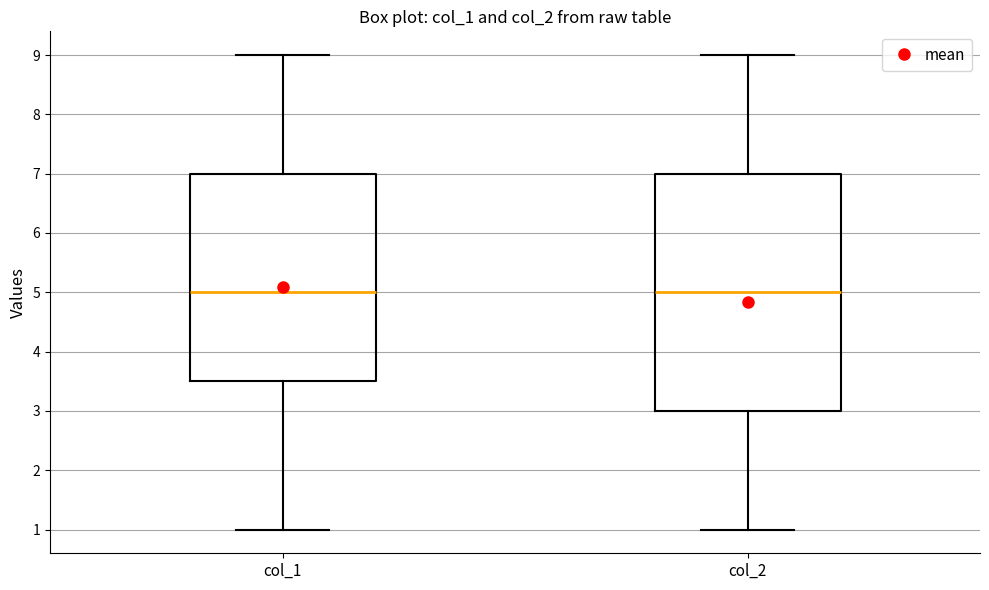

Which box is the tallest, from its lower edge to its upper edge?

col_2